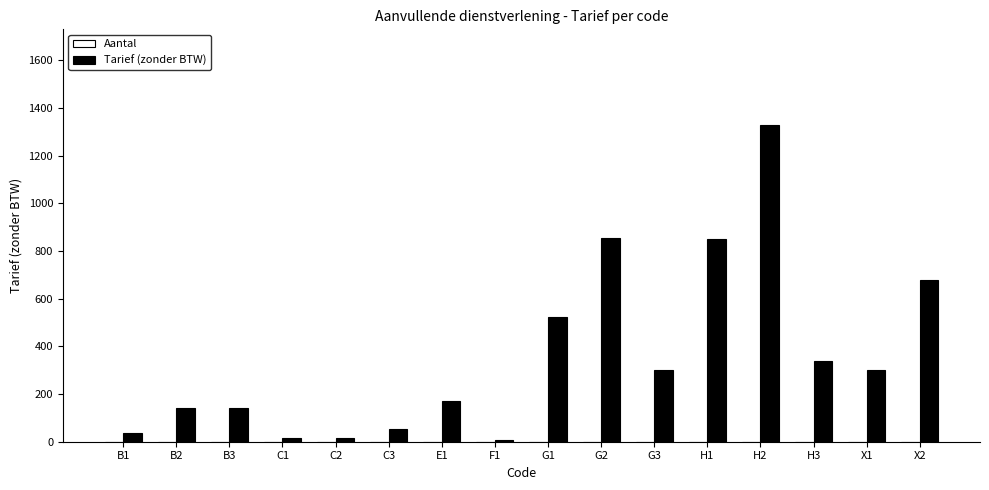

Between H3 and G2, which is larger?

G2